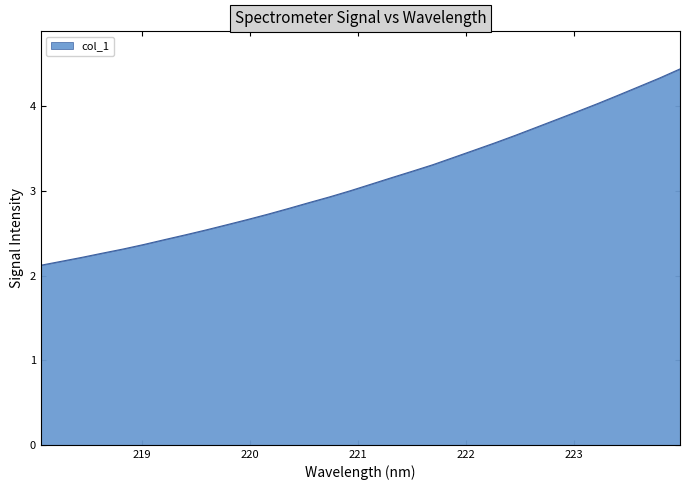

What is the maximum value shown in the chart?

4.4